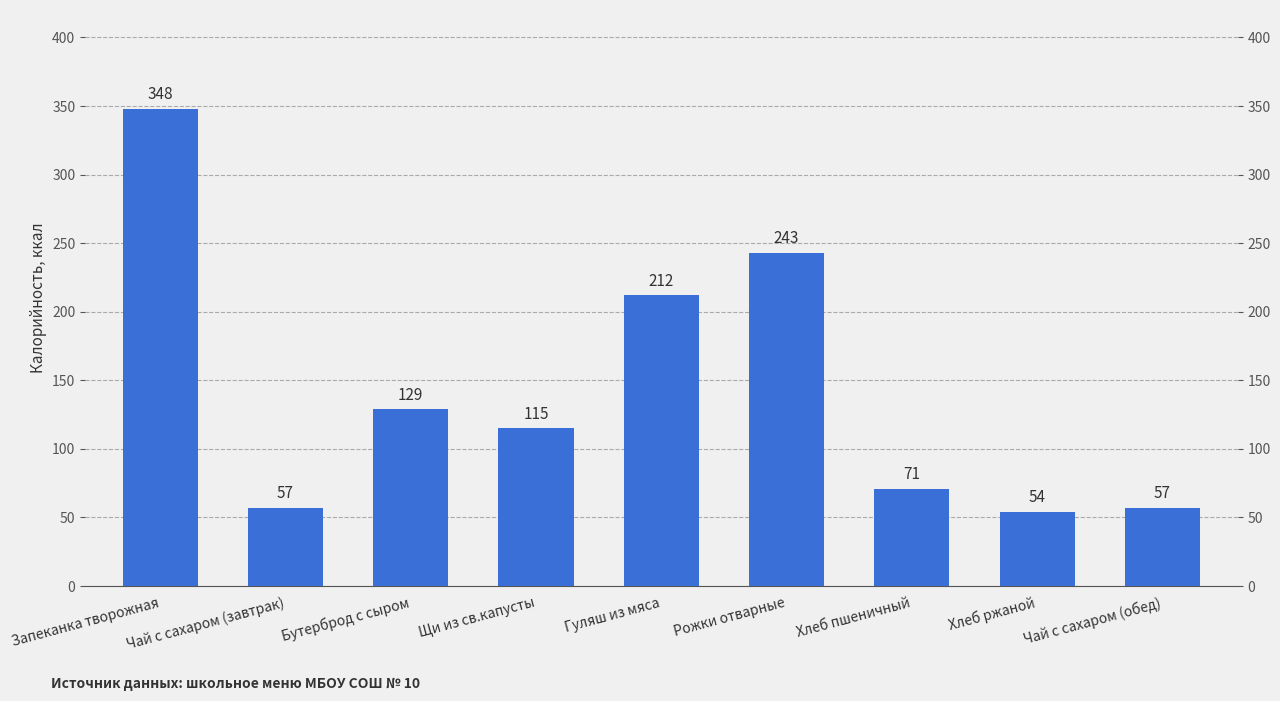

What is the label of the 8th bar from the left?

Хлеб ржаной